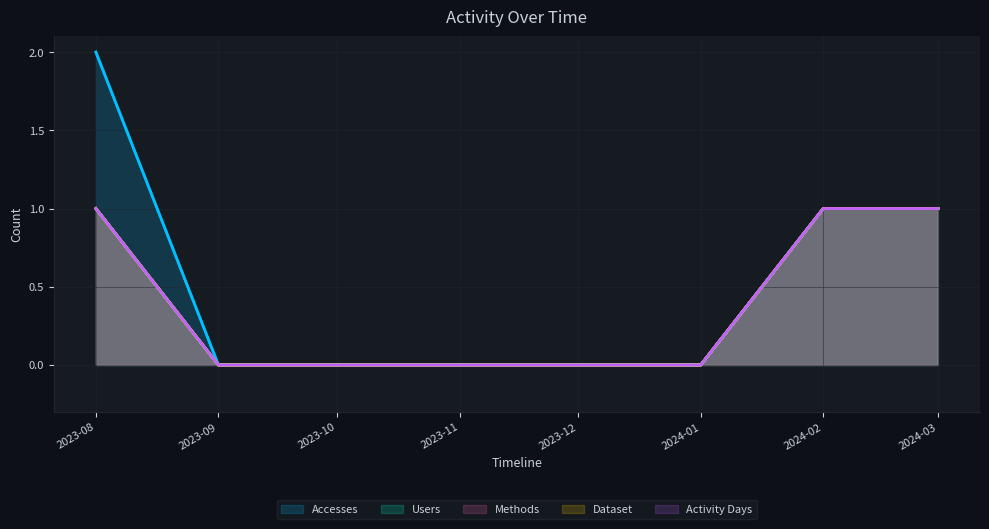

At which category is the sum across all series the highest?

2023-08